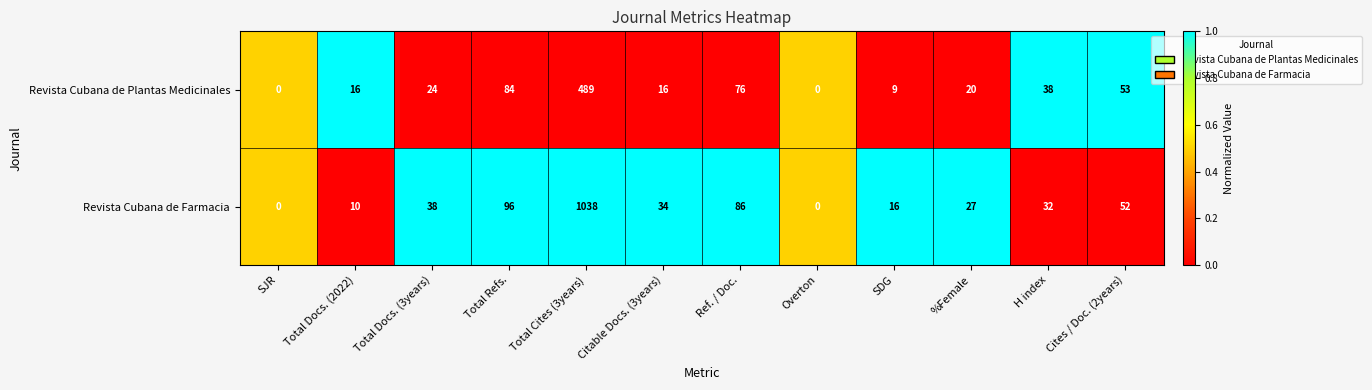

What is the total value across all series at %Female?

47